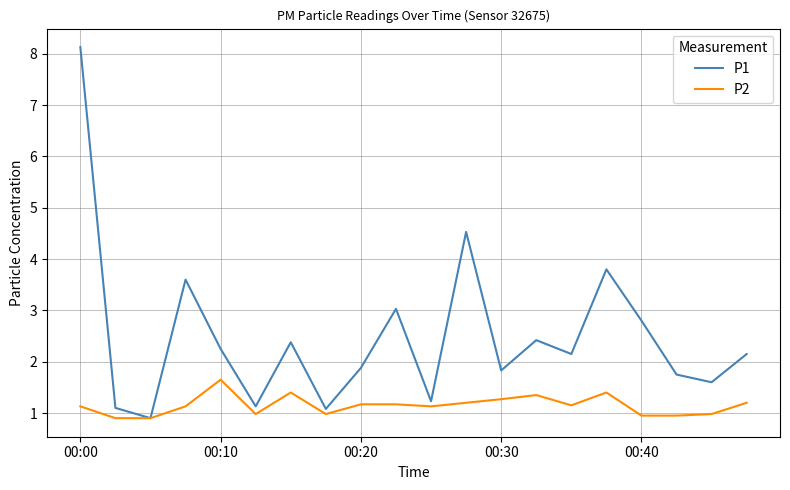

Which series has the largest total across all categories?

P1